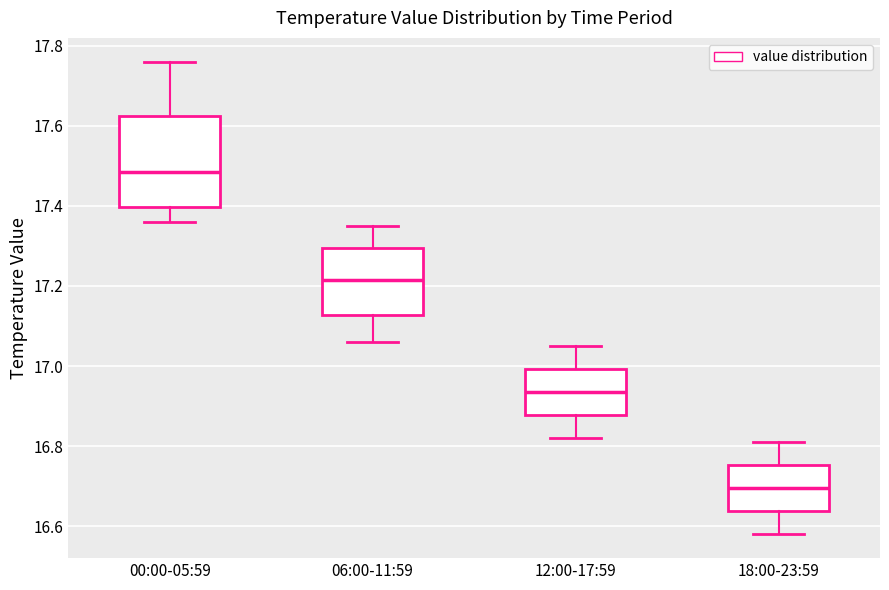

Reading left to right, read every box against the y-axis: the position of its median line, the range the box covers, and the ends of its whiskers. The values are not printed on the chart, so give them approximately, as read against the axis.

00:00-05:59: median 17.48, box 17.40 to 17.62, whiskers 17.36 to 17.76
06:00-11:59: median 17.22, box 17.12 to 17.30, whiskers 17.06 to 17.36
12:00-17:59: median 16.94, box 16.88 to 17.00, whiskers 16.82 to 17.06
18:00-23:59: median 16.70, box 16.64 to 16.76, whiskers 16.58 to 16.82